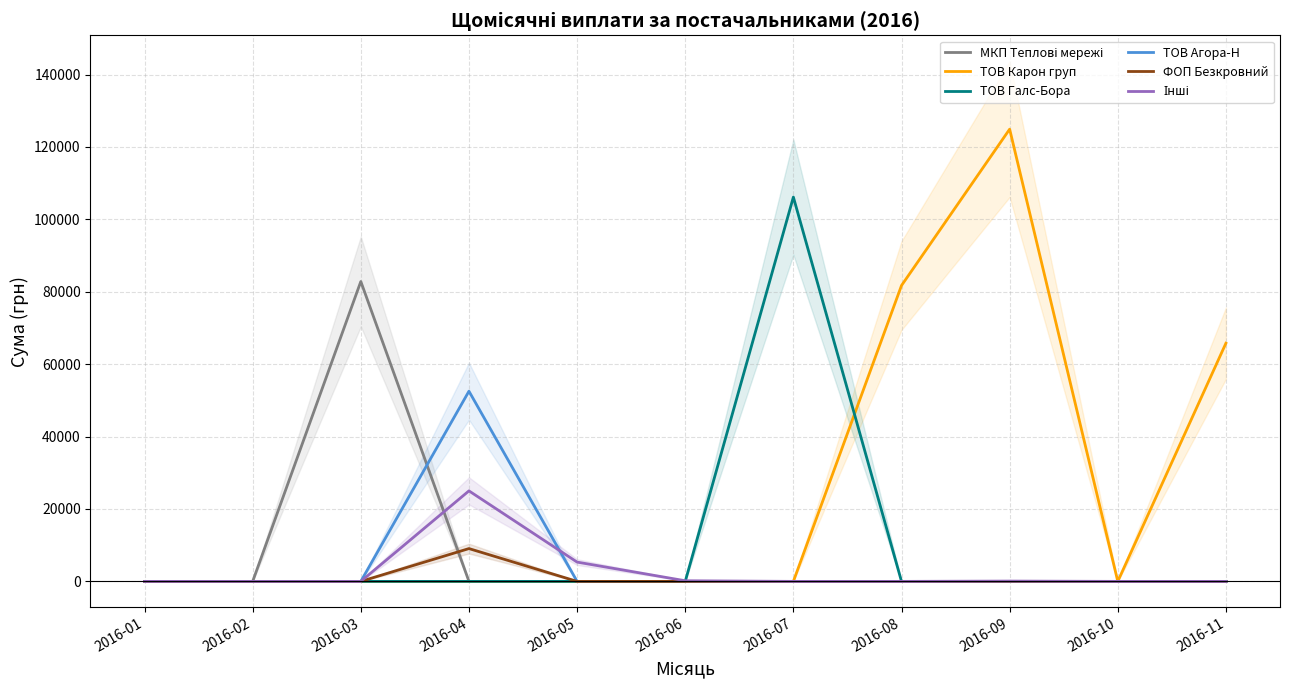

How many distinct data groups are displayed?

6